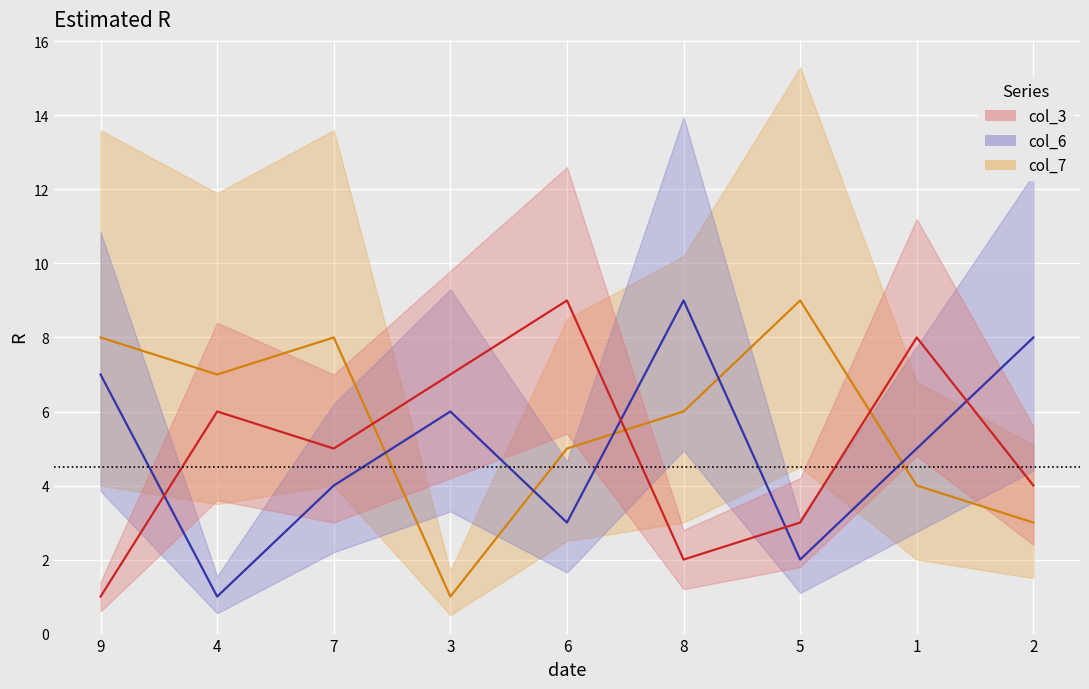

Which series has the largest total across all categories?

col_7_line